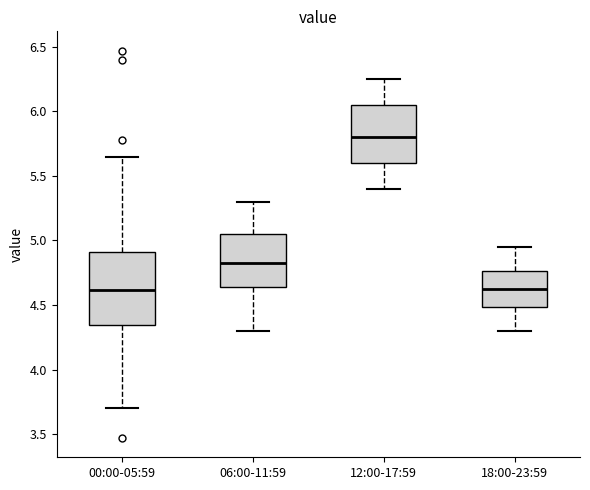

Reading left to right, read every box against the y-axis: the position of its median line, the range the box covers, and the ends of its whiskers. The values are not printed on the chart, so give them approximately, as read against the axis.

00:00-05:59: median 4.60, box 4.35 to 4.90, whiskers 3.70 to 5.65
06:00-11:59: median 4.85, box 4.65 to 5.05, whiskers 4.30 to 5.30
12:00-17:59: median 5.80, box 5.60 to 6.05, whiskers 5.40 to 6.25
18:00-23:59: median 4.65, box 4.50 to 4.75, whiskers 4.30 to 4.95